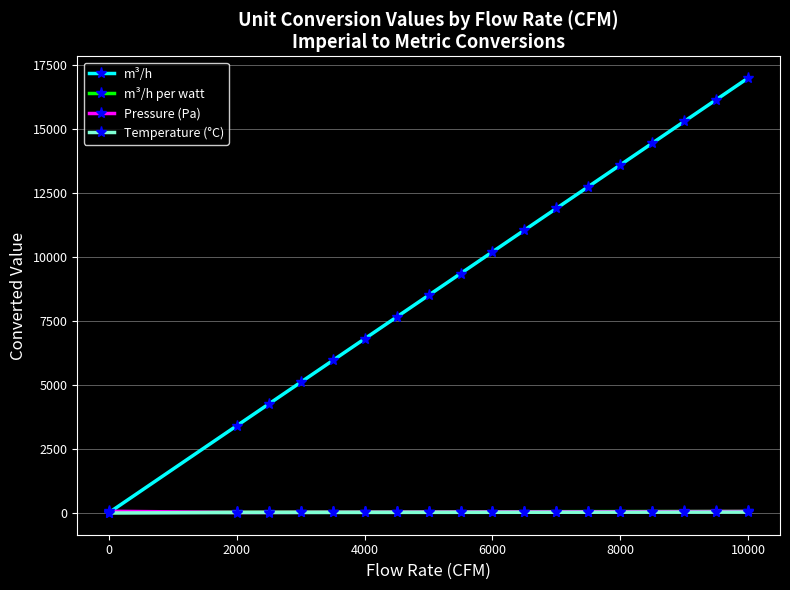

Which series has the largest total across all categories?

m³/h